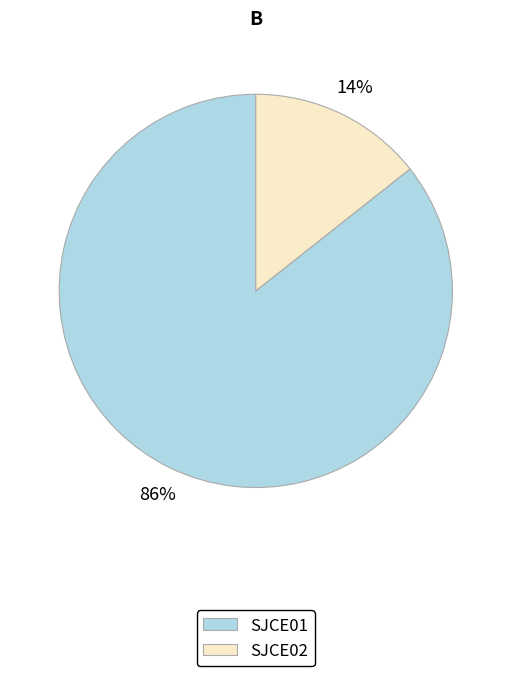

What percentage is the SJCE01 slice, to the nearest percent?

86%